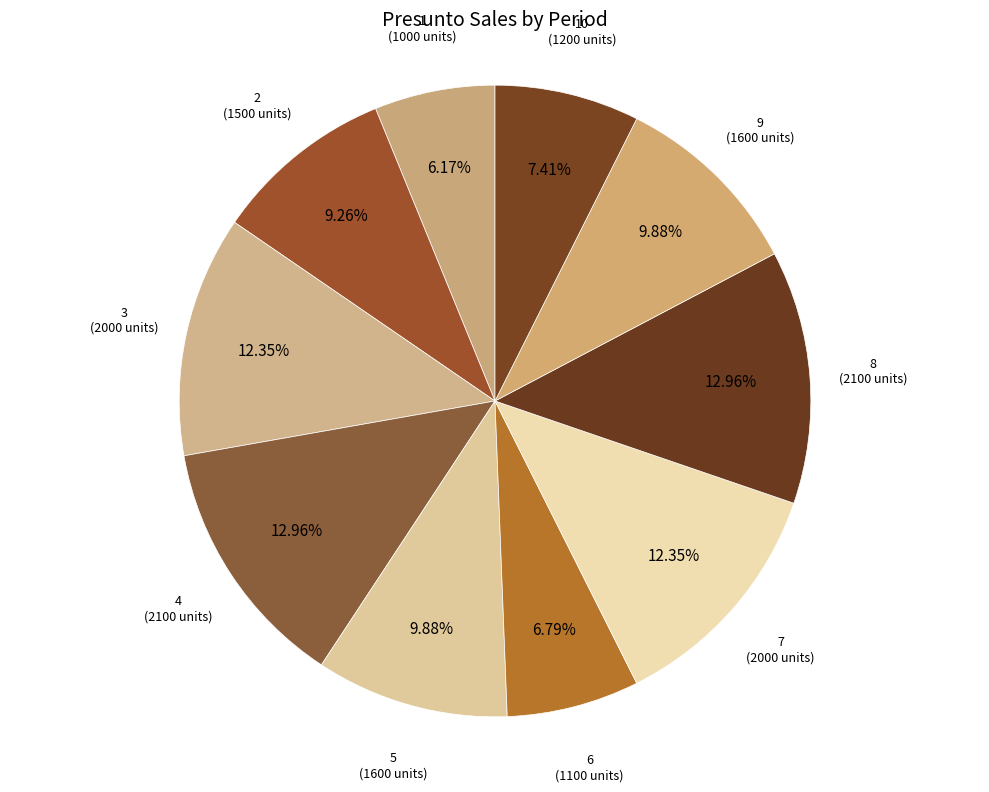

What is the ratio of the value at 10 to the value at 4?

0.6